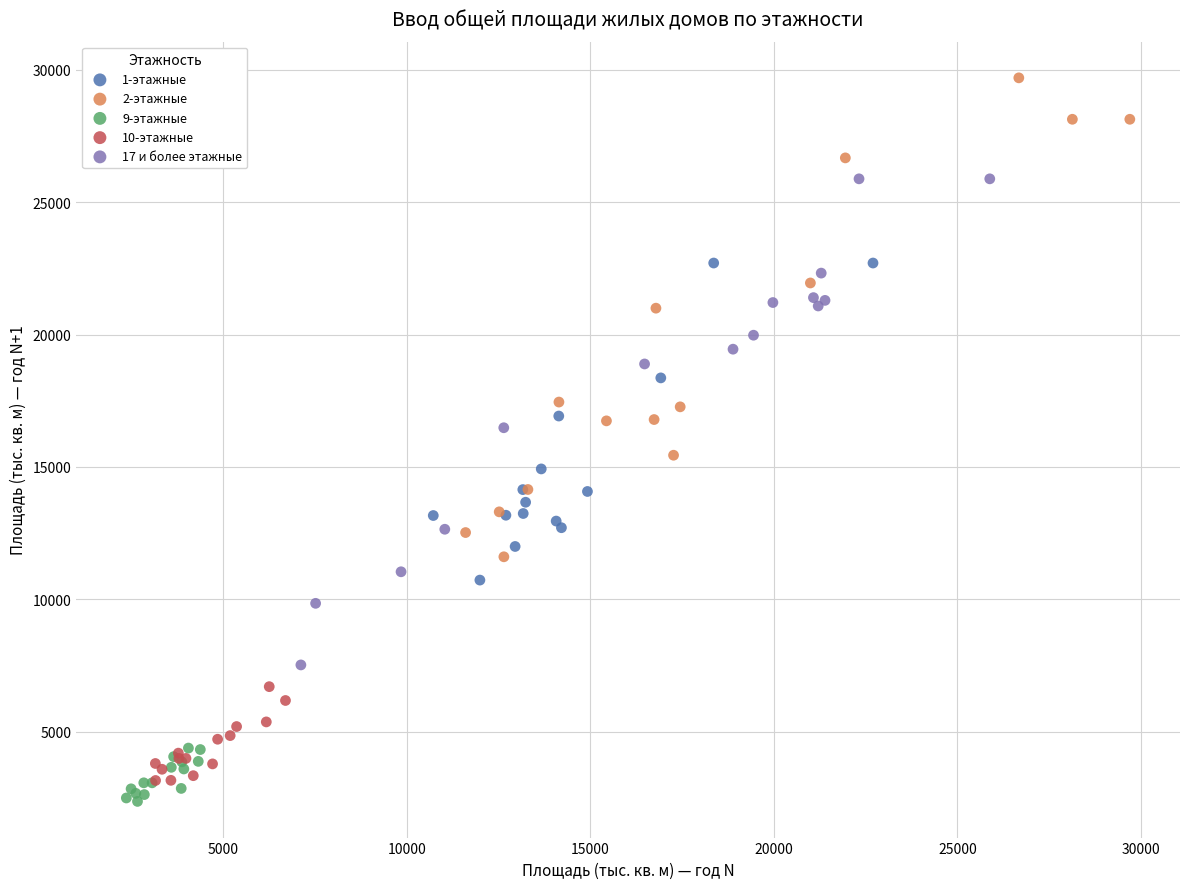

Which series contains the lowest Y value?

9-этажные